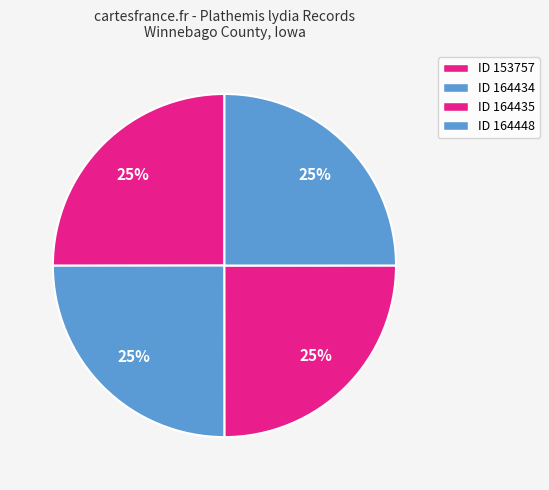

Count the number of slices in the pie.

4